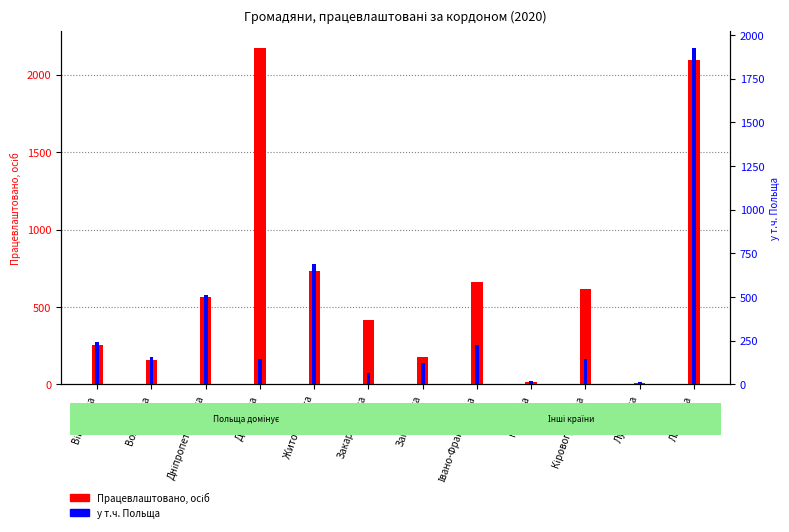

At which label is у т.ч. Польща closest to 968?

Житомирська